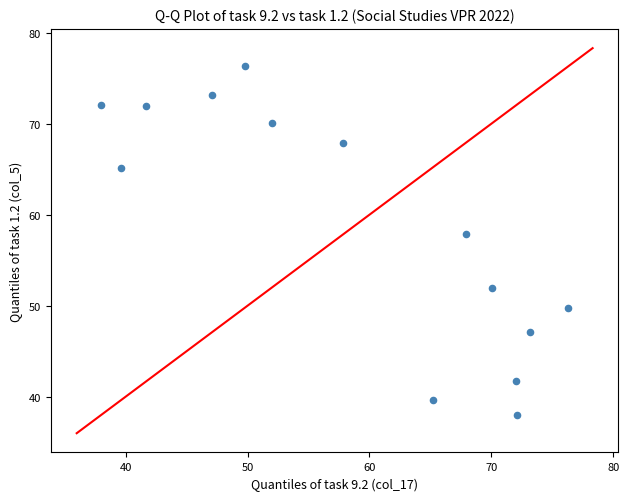

What Y value in the scatter plot is closest to 57?

57.9